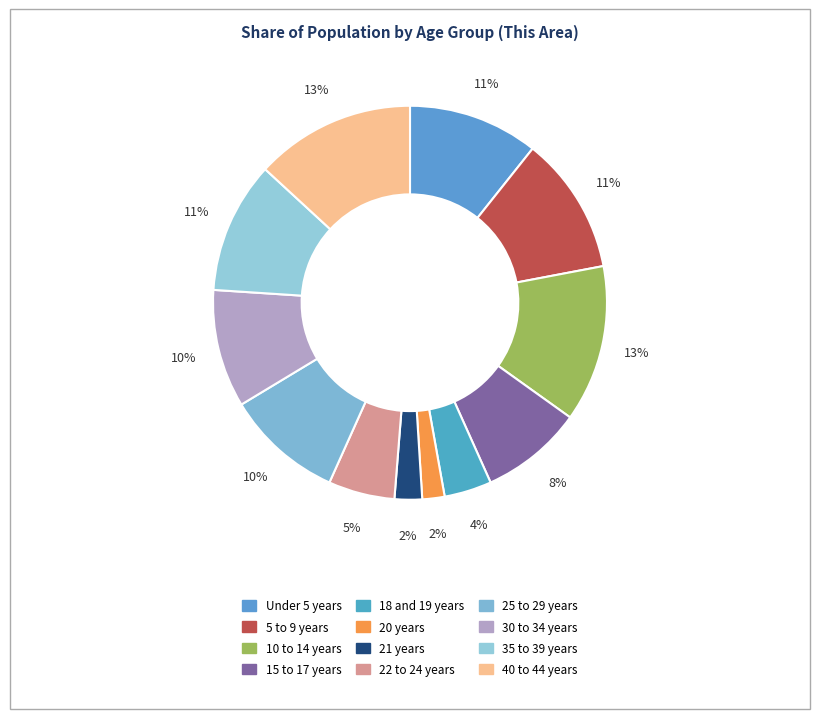

How many slices are in this pie chart?

12